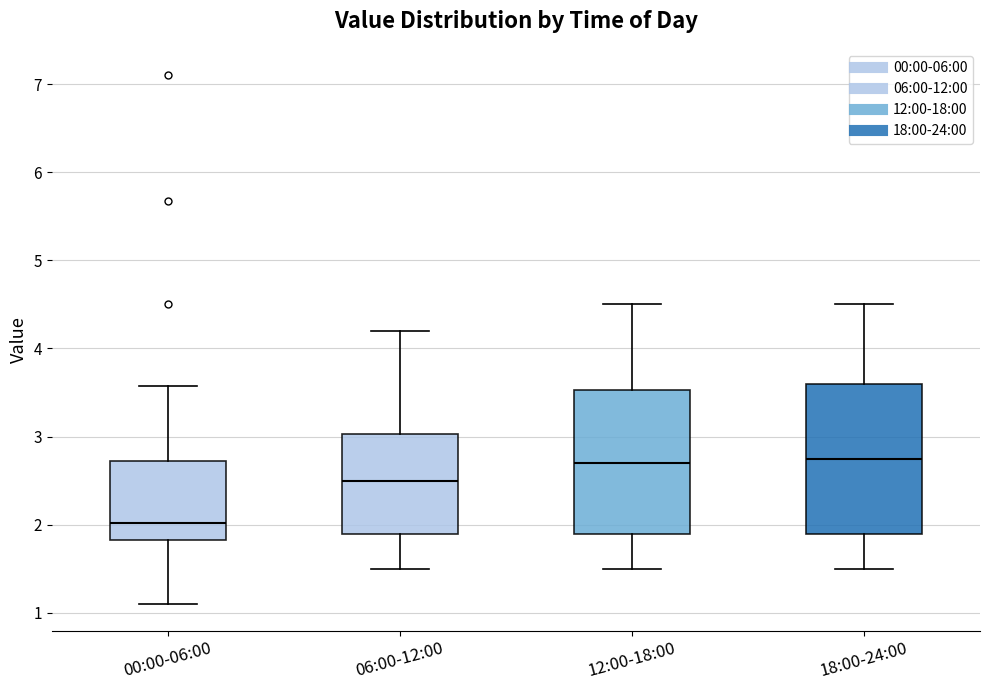

Where is the upper edge of the box for 00:00-06:00 on the y-axis? The values are not printed on the chart, so give them approximately, as read against the axis.

2.7